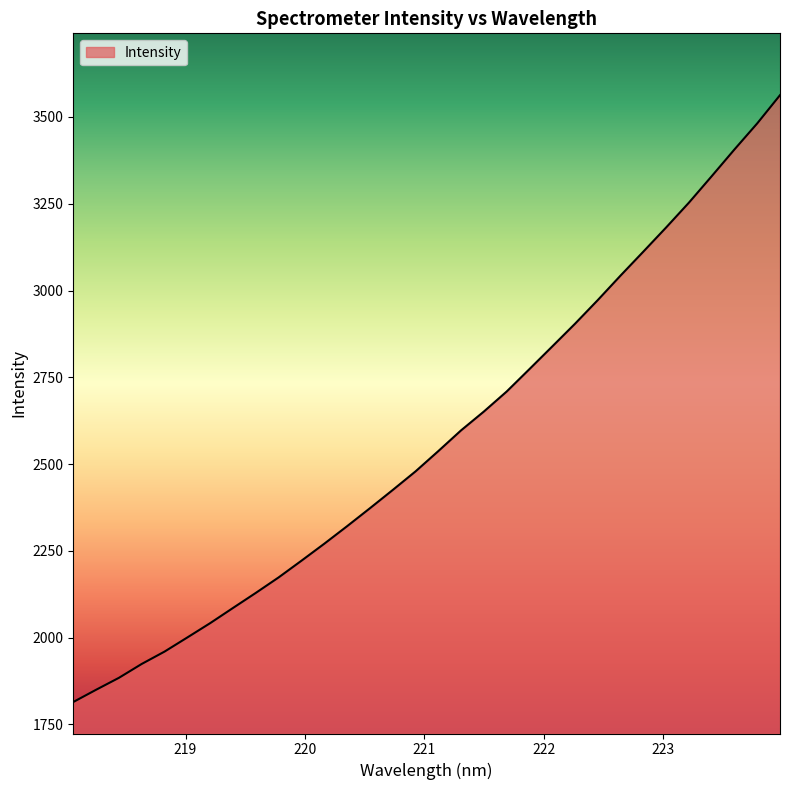

What is the difference between the maximum and minimum values?

1748.4